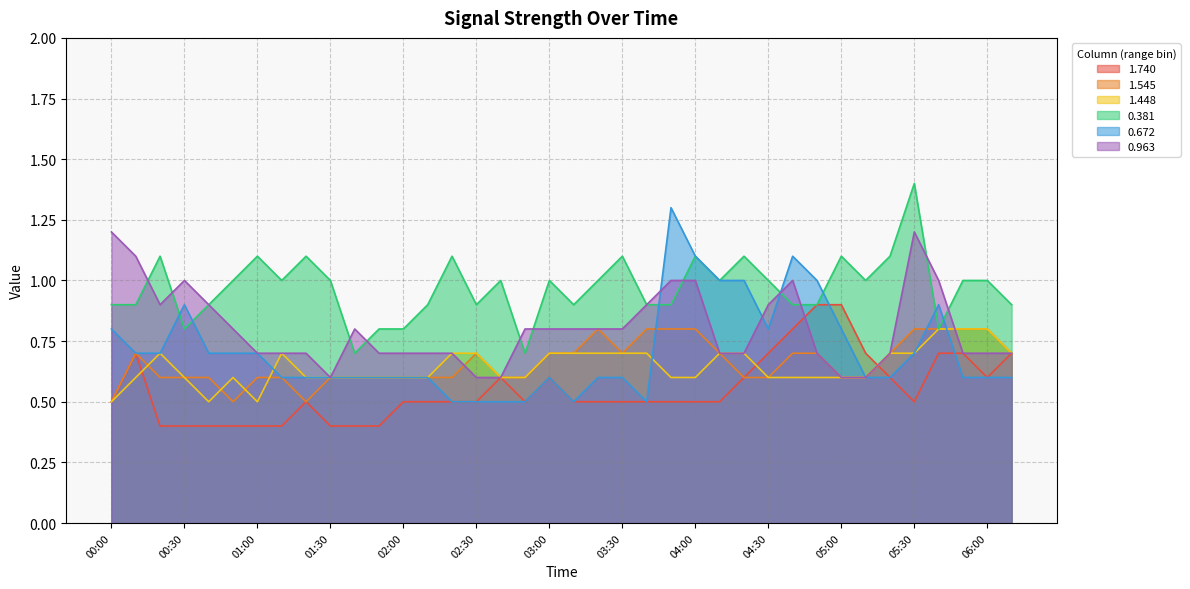

Where do 1.740 and 1.545 first cross each other?

05:10 and 05:20